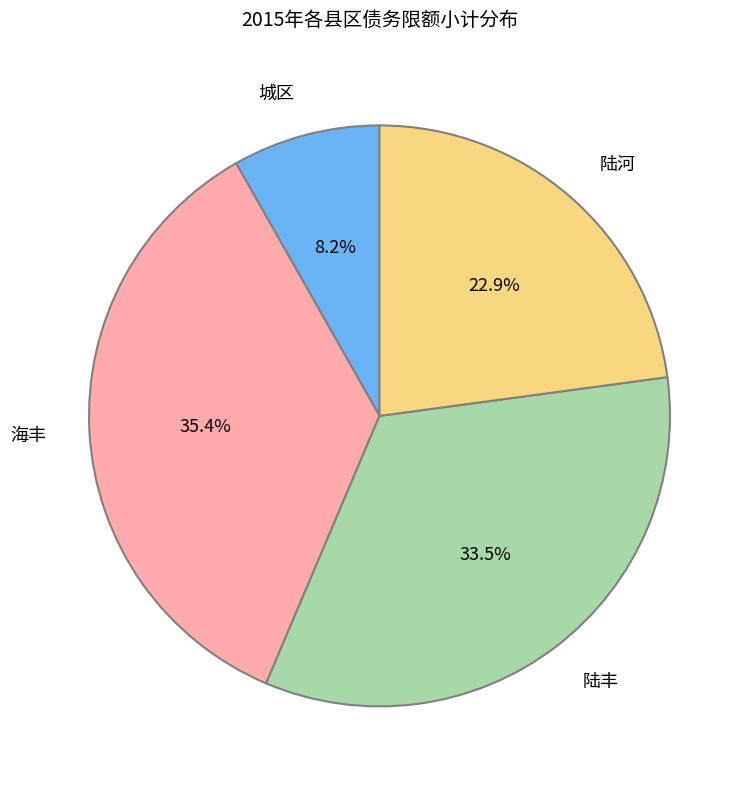

Is 陆丰 the majority of the pie?

No